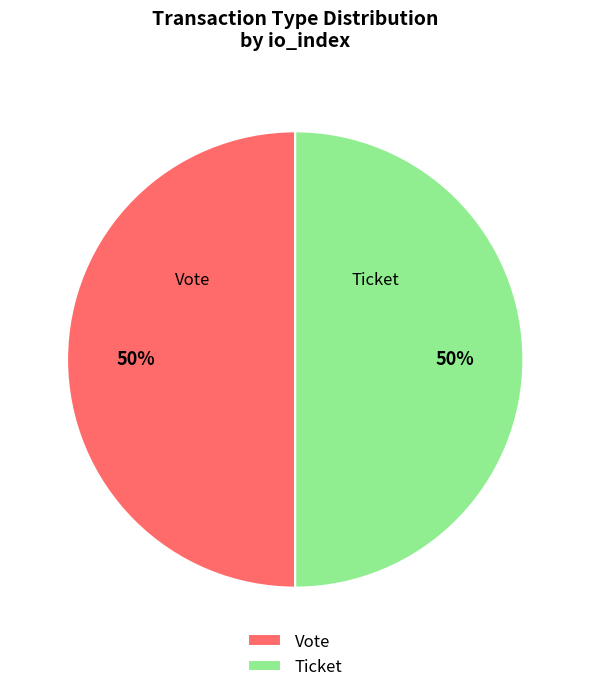

How many segments does this pie chart have?

2